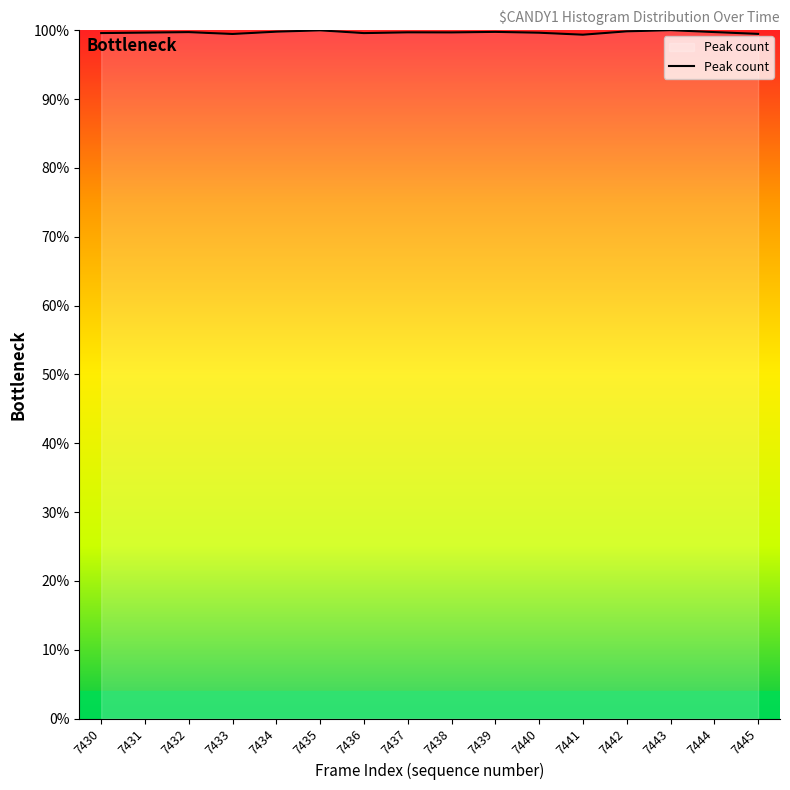

True or false: there are more than 1 points higher than both neighbors.

True